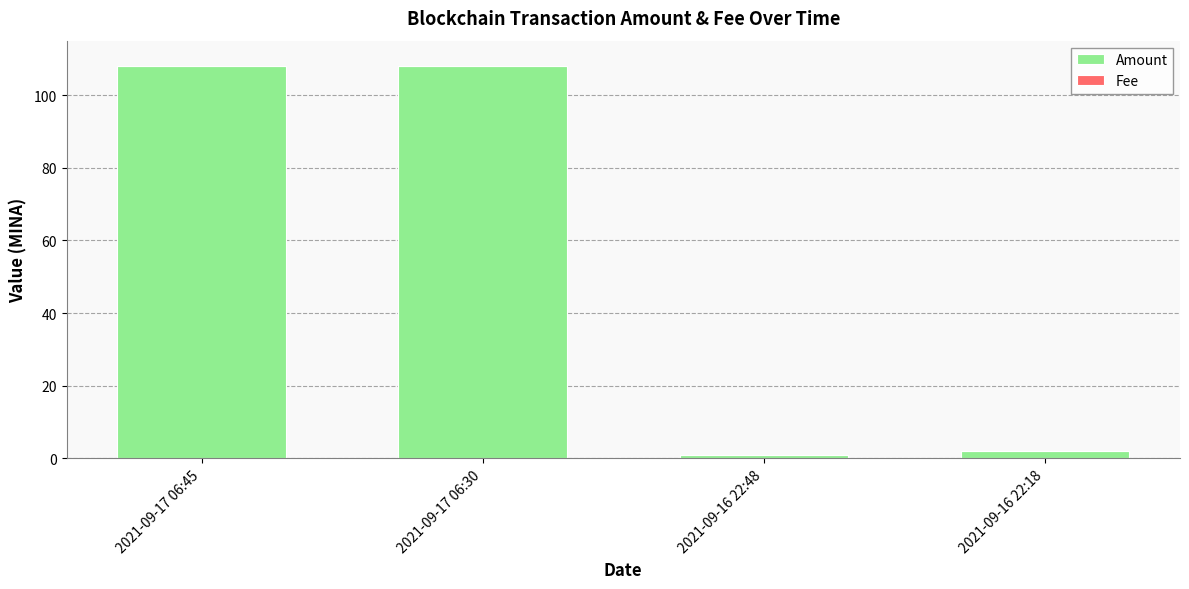

Is it true that Amount equals 108.0 at 2021-09-17 06:45?

True